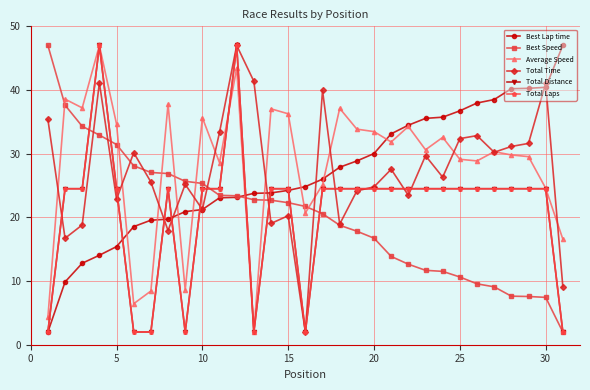

What is the value of the Total Laps point at the 11th from the left?

24.5